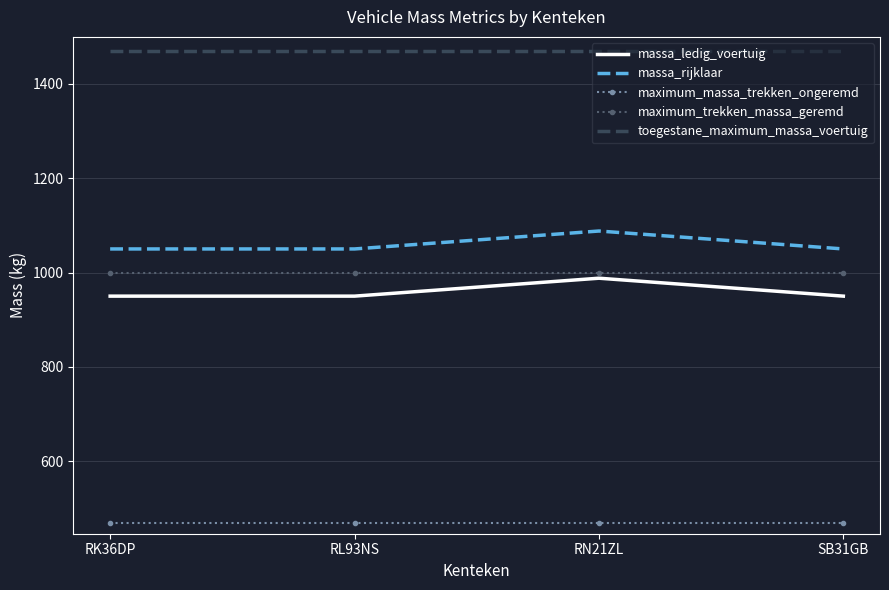

Read the toegestane_maximum_massa_voertuig value at RL93NS.

1470